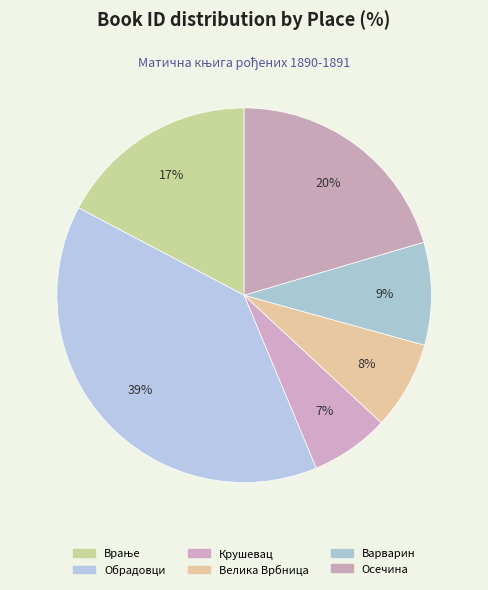

Count the number of slices in the pie.

6